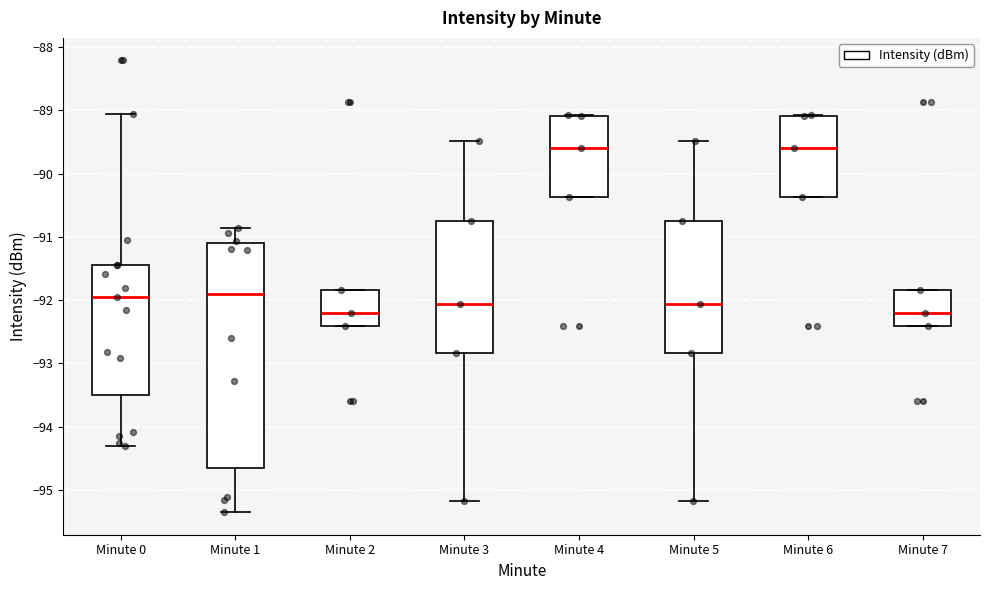

Reading left to right, read every box against the y-axis: the position of its median line, the range the box covers, and the ends of its whiskers. The values are not printed on the chart, so give them approximately, as read against the axis.

Minute 0: median -91.9, box -93.5 to -91.4, whiskers -94.3 to -89.1
Minute 1: median -91.9, box -94.6 to -91.1, whiskers -95.3 to -90.9
Minute 2: median -92.2, box -92.4 to -91.8, whiskers -92.4 to -91.8
Minute 3: median -92.1, box -92.8 to -90.7, whiskers -95.2 to -89.5
Minute 4: median -89.6, box -90.4 to -89.1, whiskers -90.4 to -89.1
Minute 5: median -92.1, box -92.8 to -90.7, whiskers -95.2 to -89.5
Minute 6: median -89.6, box -90.4 to -89.1, whiskers -90.4 to -89.1
Minute 7: median -92.2, box -92.4 to -91.8, whiskers -92.4 to -91.8